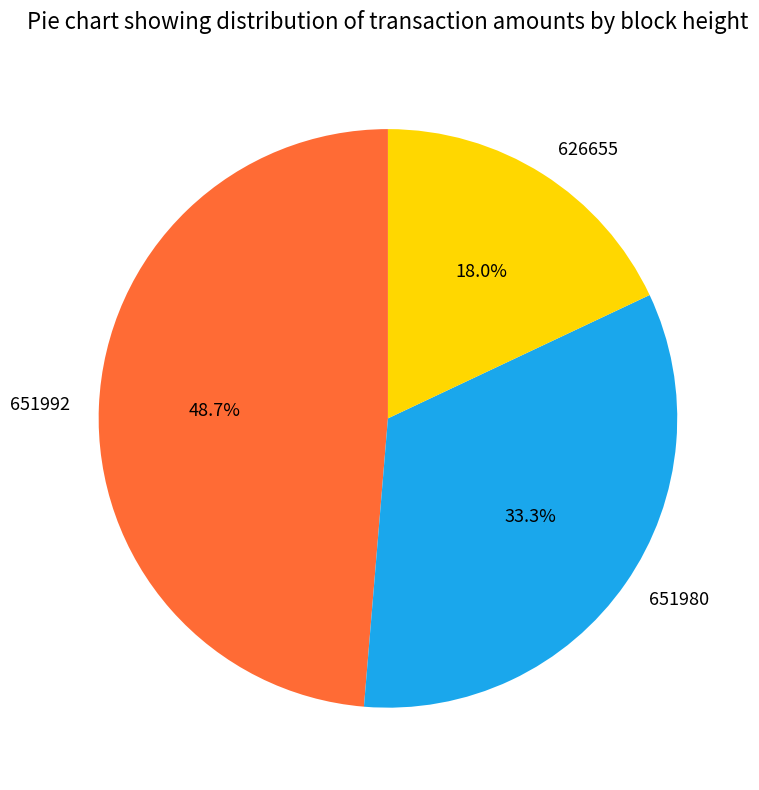

To the nearest percent, what is the difference between the 626655 and 651980 slice percentages?

15%